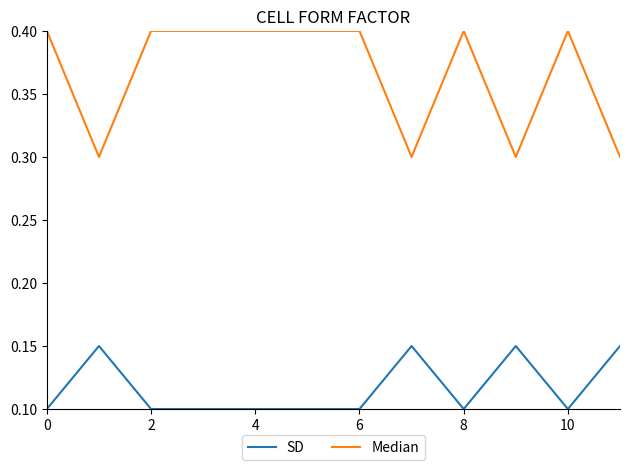

Which series has the largest total across all categories?

Median